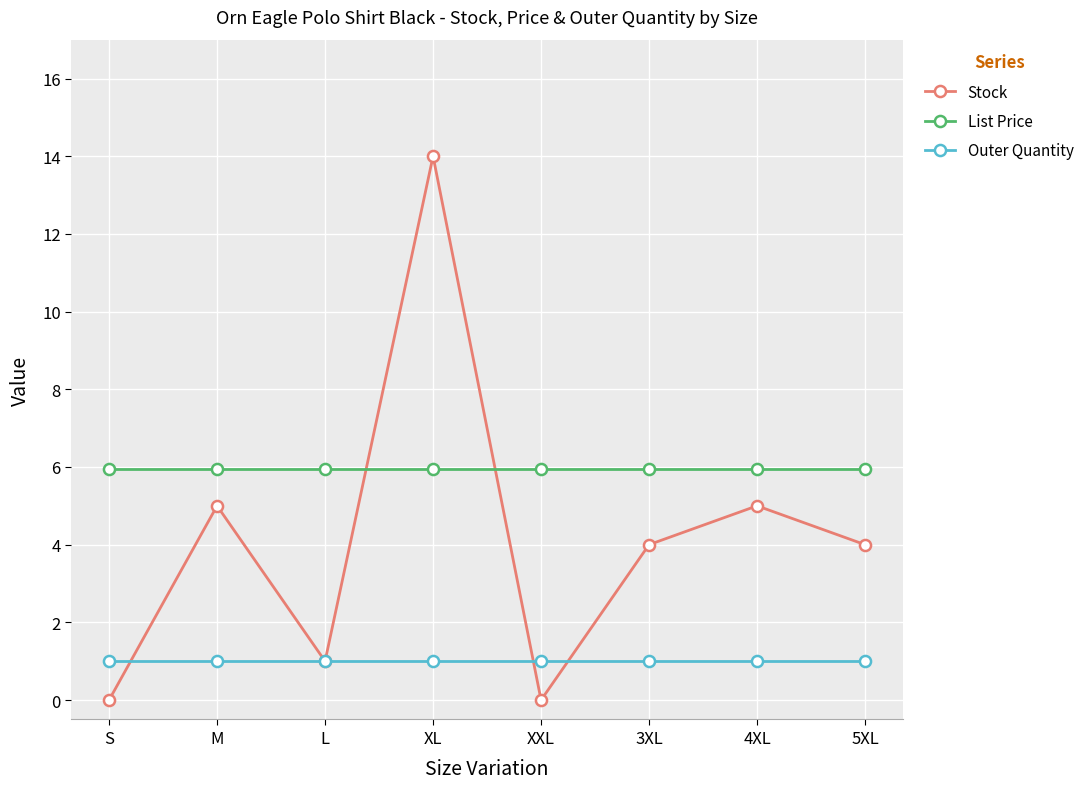

List the series in order of their overall mean, lowest first.

Outer Quantity, Stock, List Price